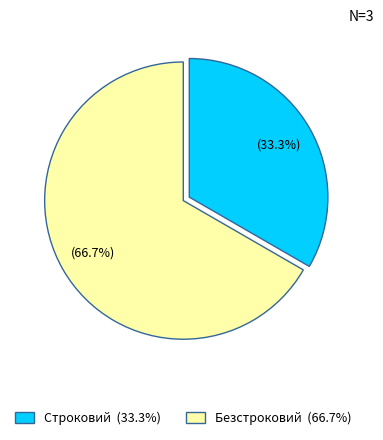

To the nearest percent, what is the difference between the Безстроковий and Строковий slice percentages?

33%